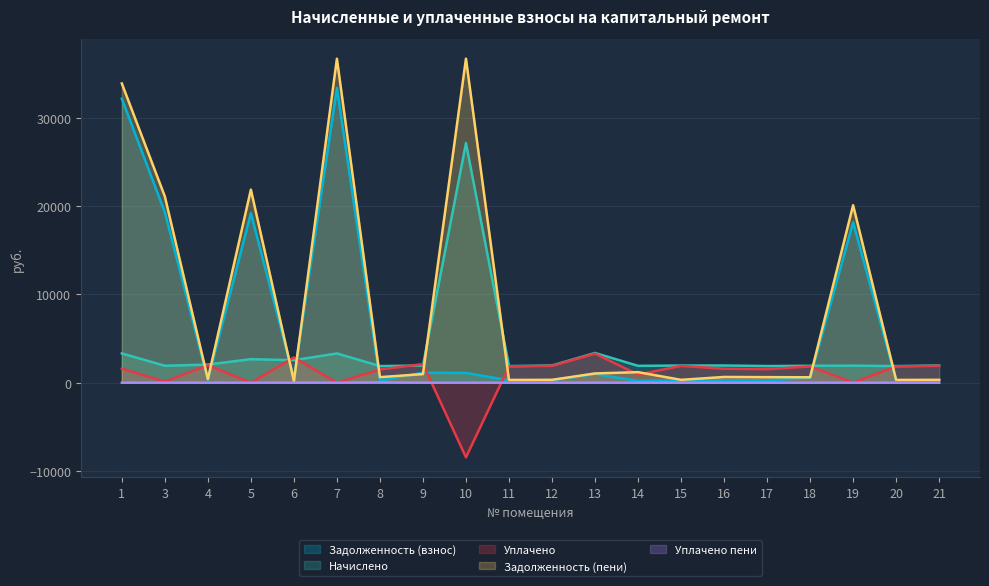

How many lines are shown in the chart?

5